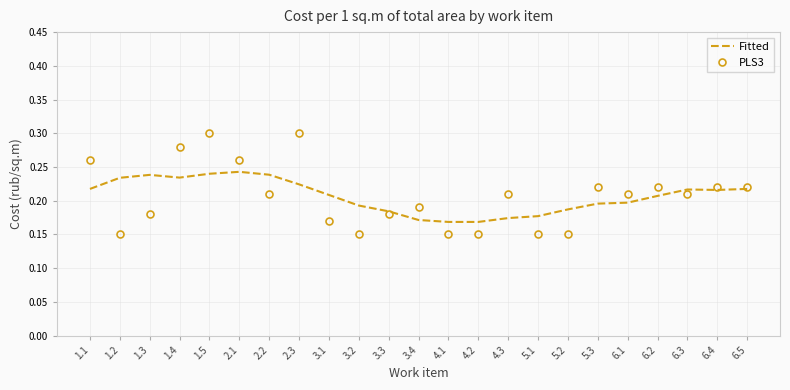

Rank the series by their maximum value, from lowest to highest.

Fitted, PLS3